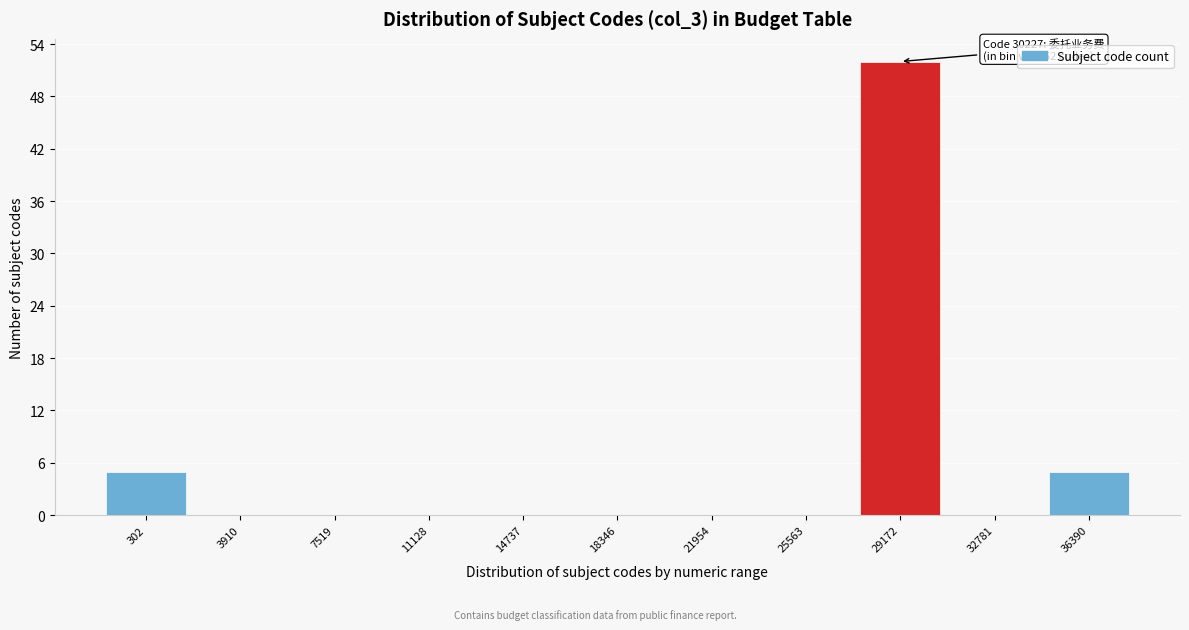

Reading left to right, list all the values displayed in this chart.

302=5	3910=0	7519=0	11128=0	14737=0	18346=0	21954=0	25563=0	29172=52	32781=0	36390=5